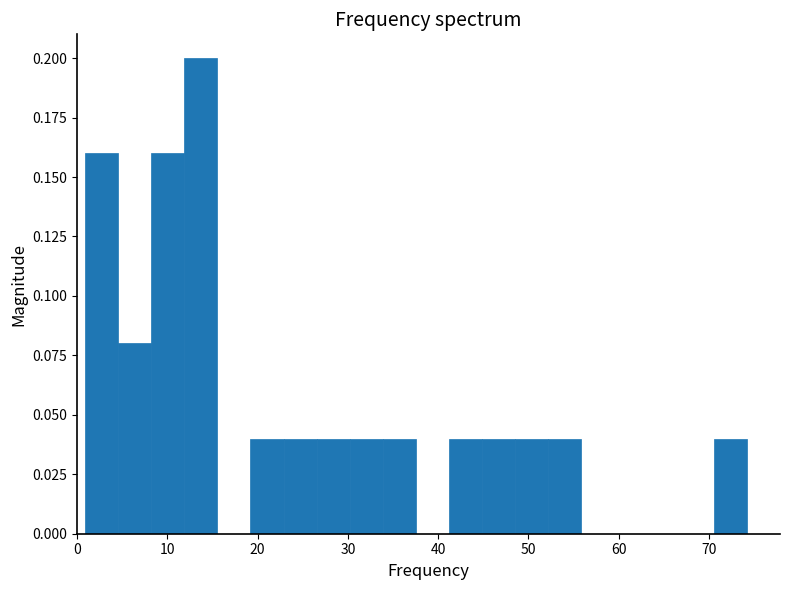

Read against the x-axis, roughly where is the centre of the tallest bar?

14